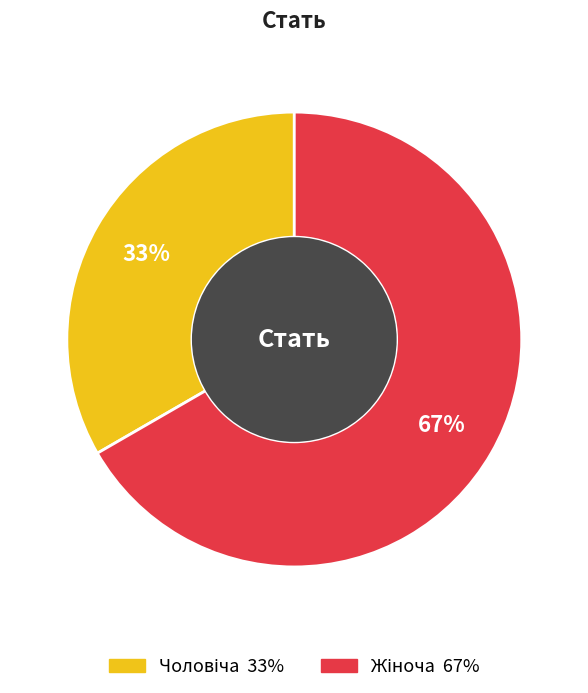

Is there a majority slice in this chart?

Yes